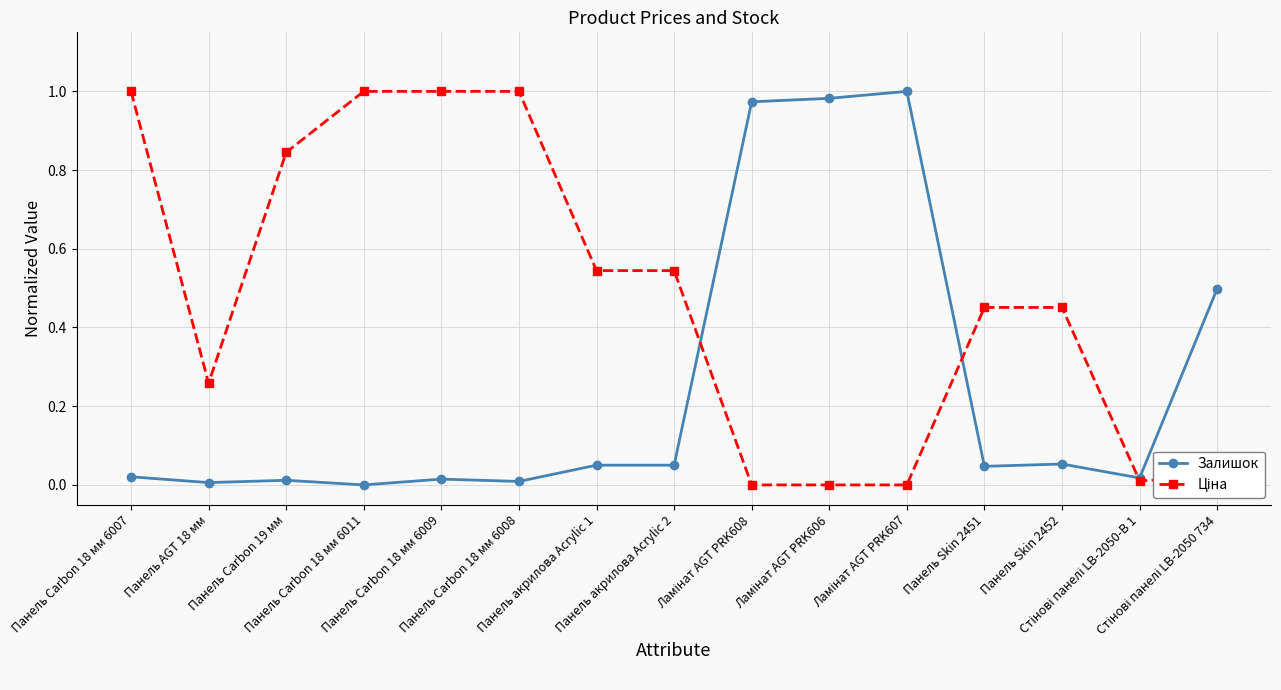

Where is Ціна nearest to the value 0?

Ламінат AGT PRK608